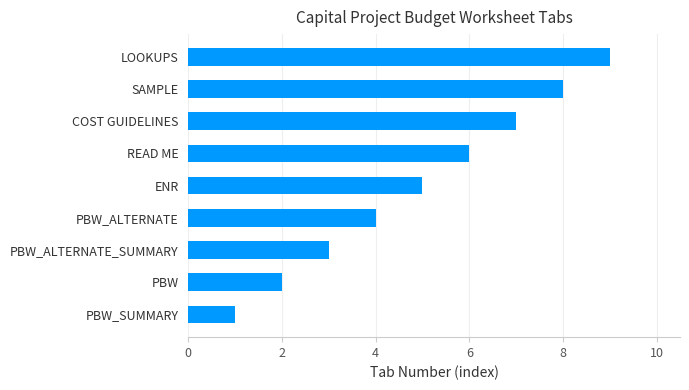

List the labels in order of value, smallest first.

PBW_SUMMARY, PBW, PBW_ALTERNATE_SUMMARY, PBW_ALTERNATE, ENR, READ ME, COST GUIDELINES, SAMPLE, LOOKUPS